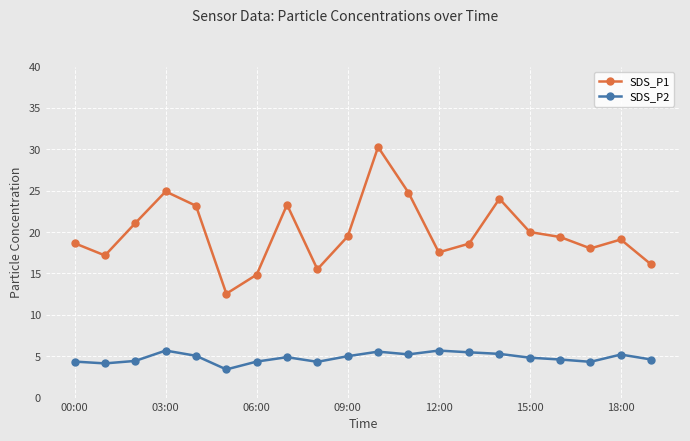

Which series has the widest spread of values?

SDS_P1